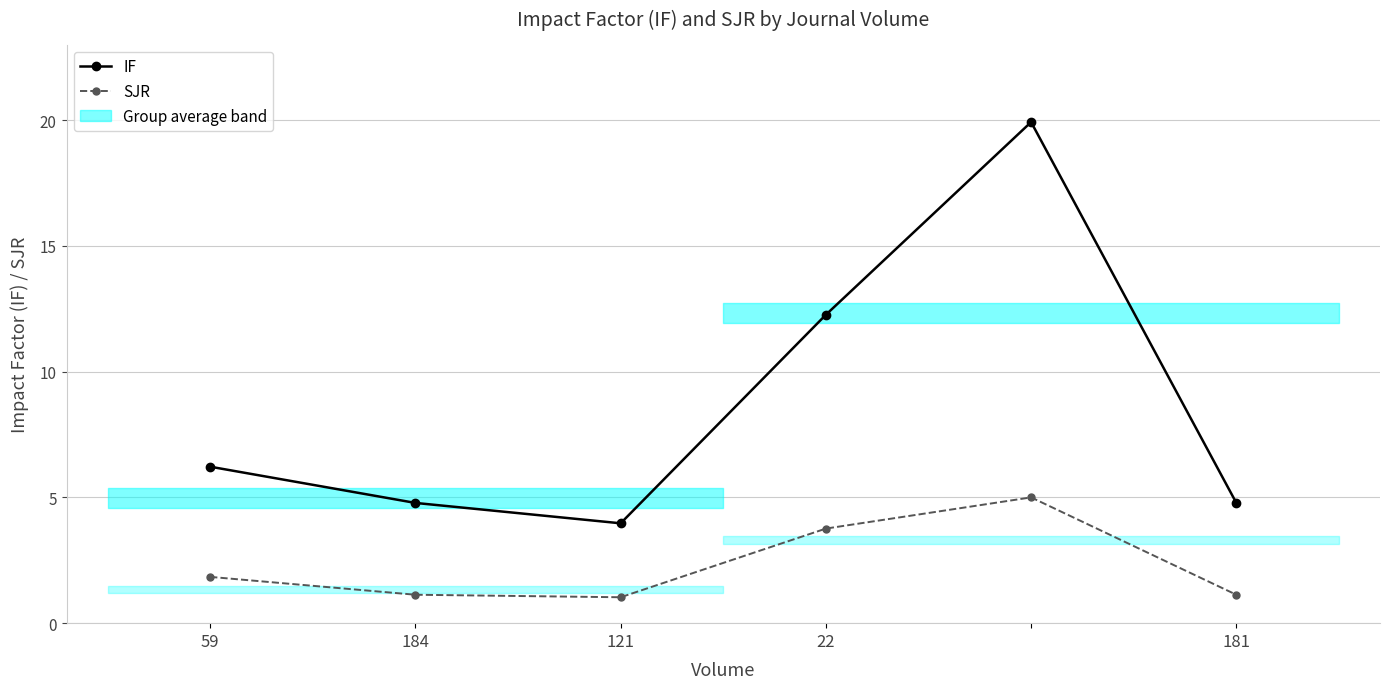

What is the sum of all SJR values?

13.9